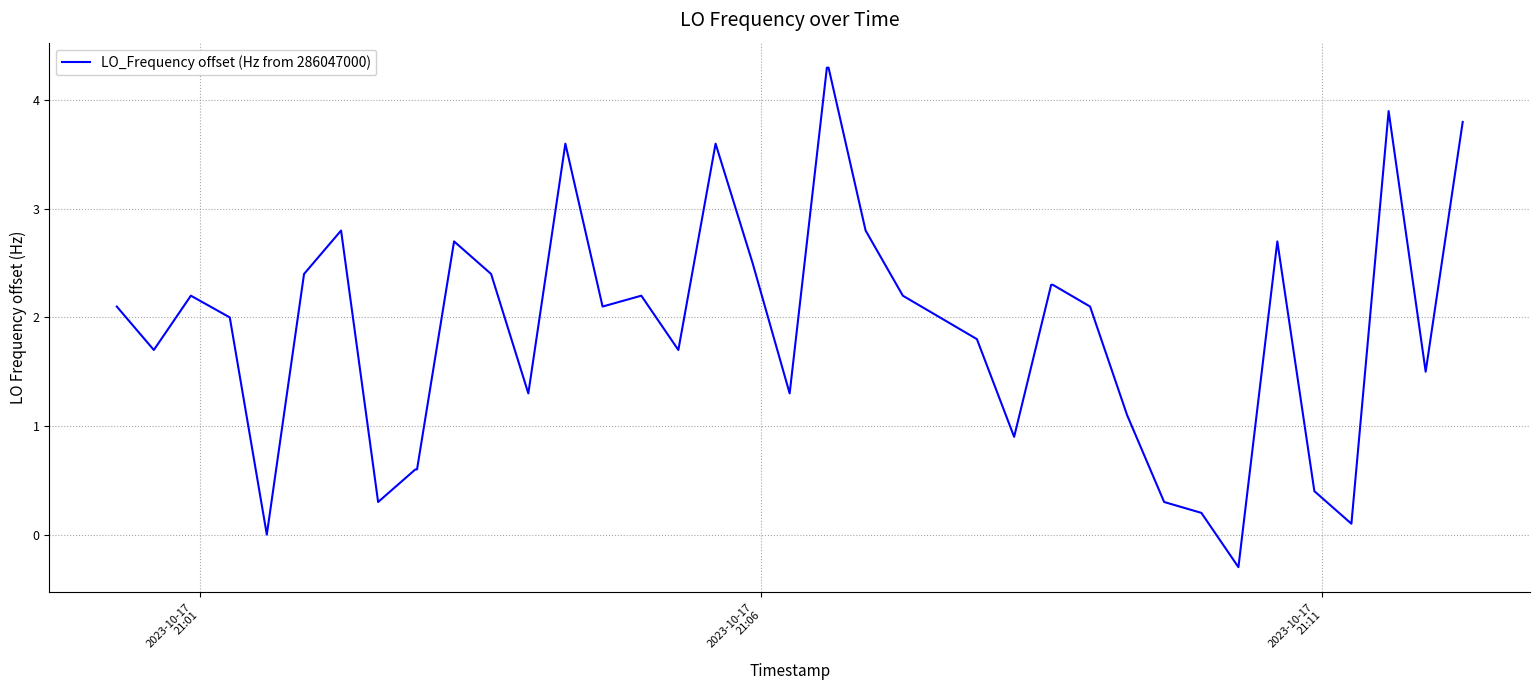

What is the difference between the maximum and minimum values?

4.6